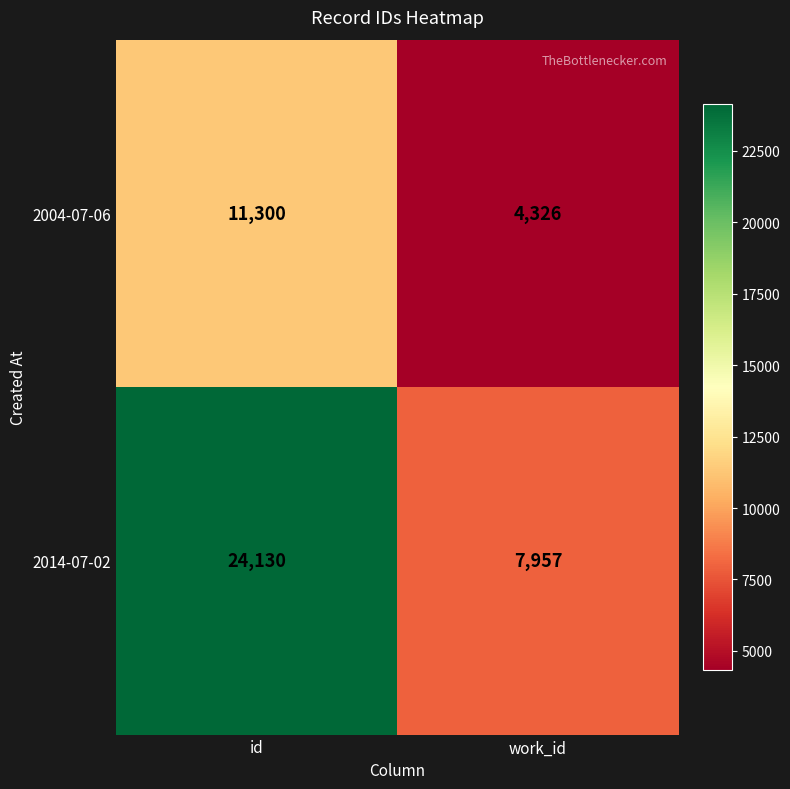

List the series in order of their overall mean, highest first.

2014-07-02, 2004-07-06